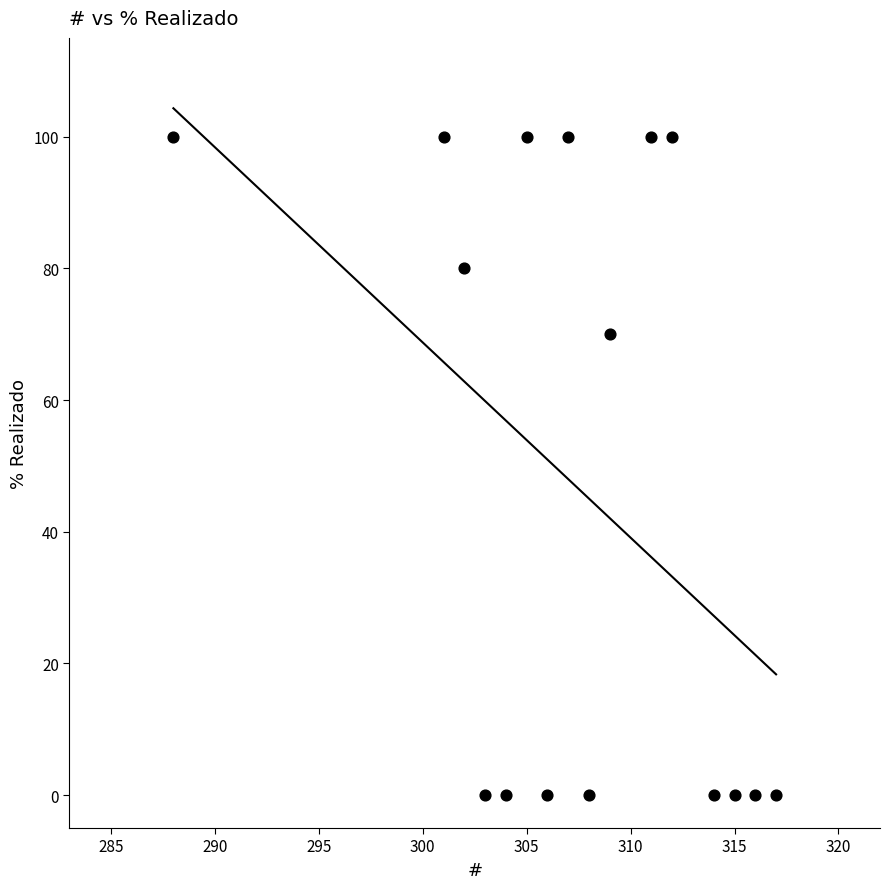

What Y value in the scatter plot is closest to 50?

70